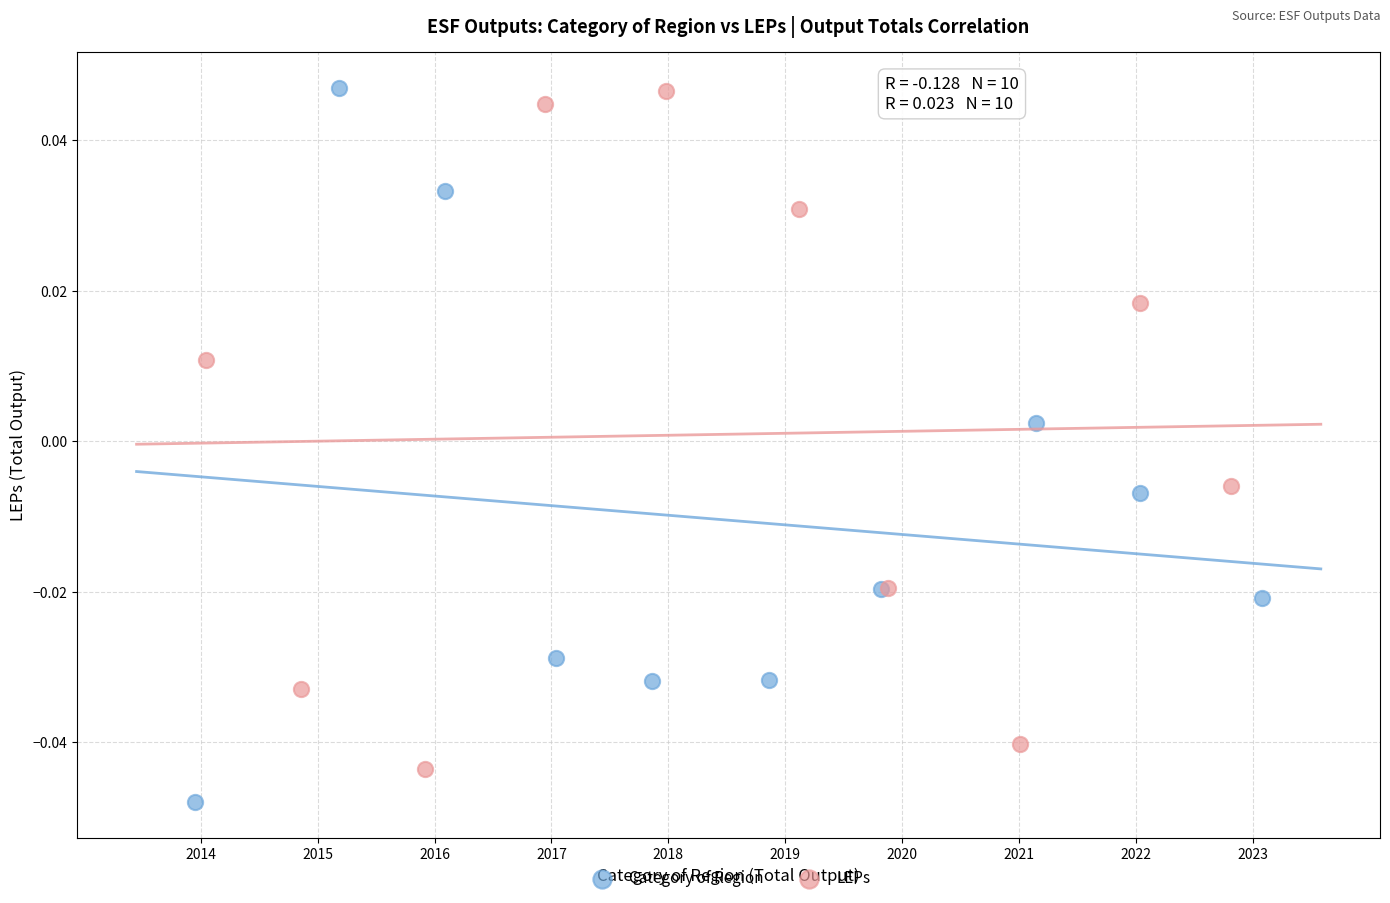

Which series reaches the minimum Y coordinate?

Category of Region